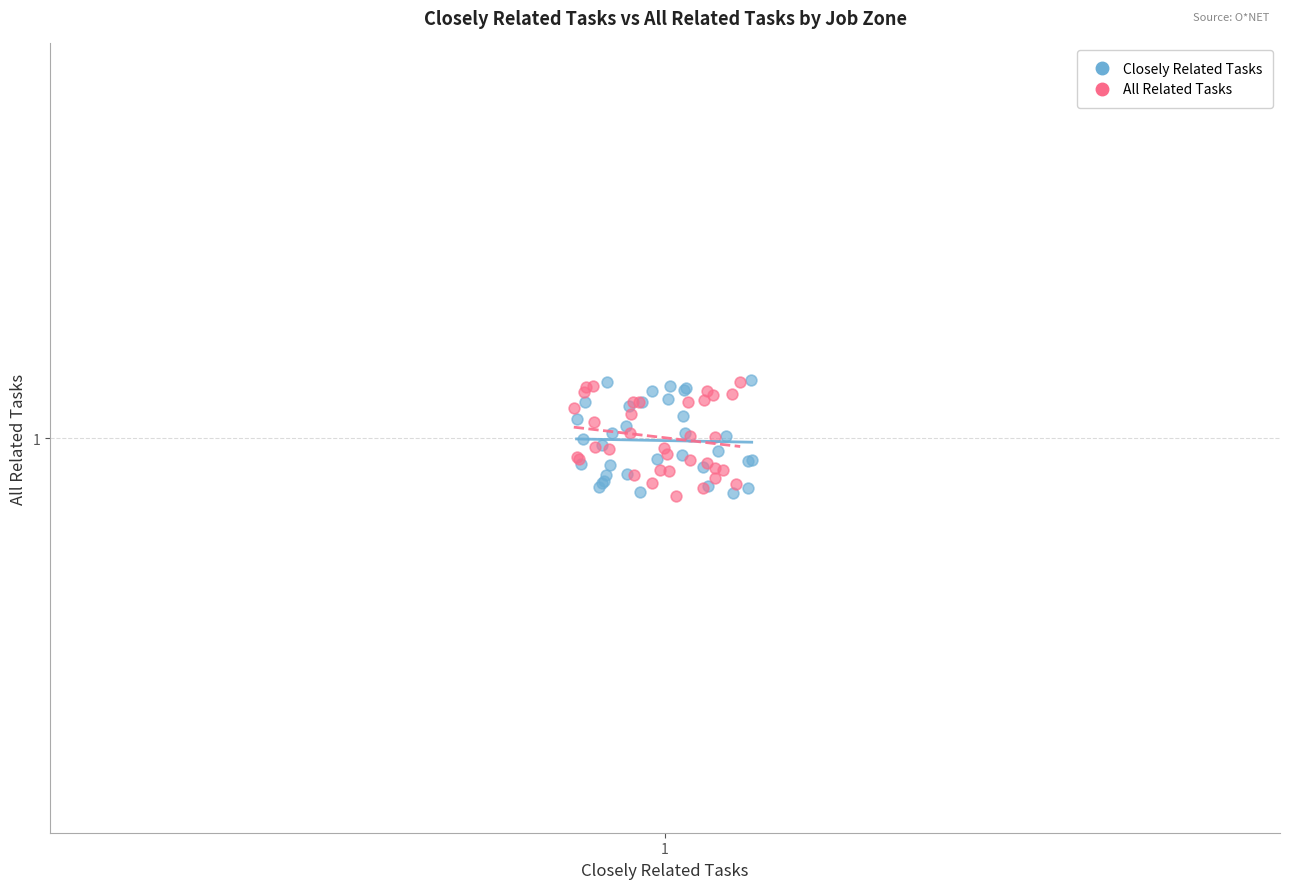

What are all the series names shown in the legend?

Closely Related Tasks, All Related Tasks